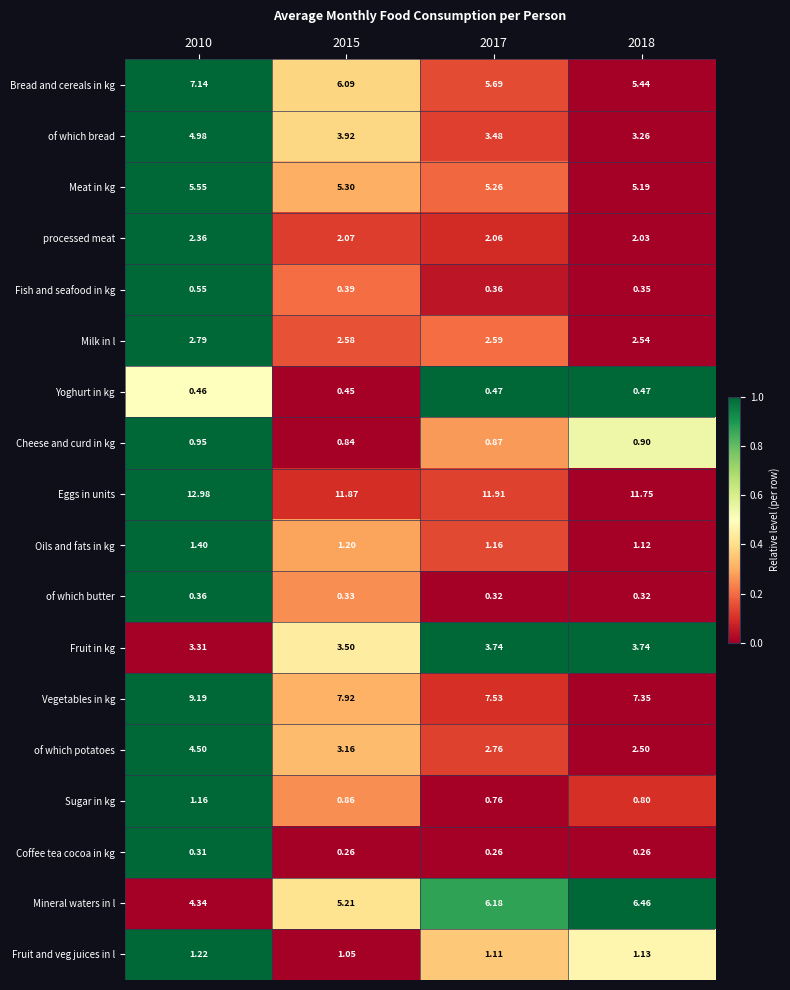

How many series are shown in this chart?

18